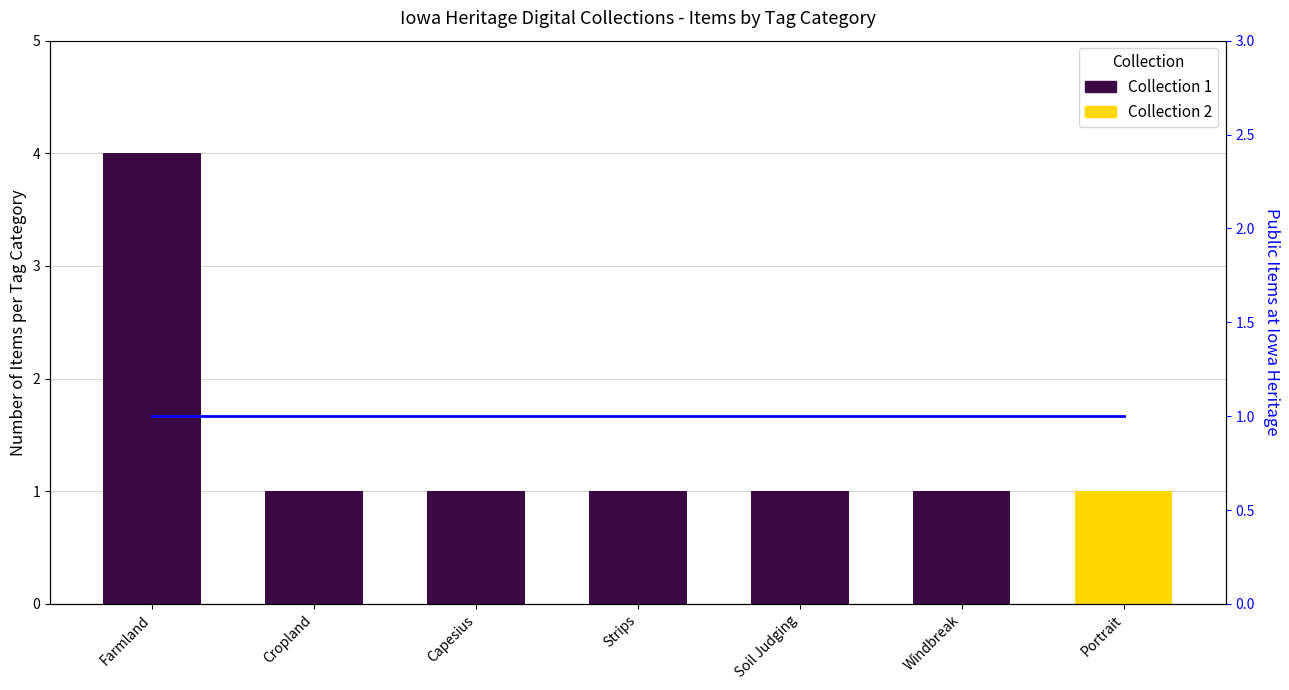

Reading left to right, list all the values displayed in this chart.

Farmland=4	Cropland=1	Capesius=1	Strips=1	Soil Judging=1	Windbreak=1	Portrait=1